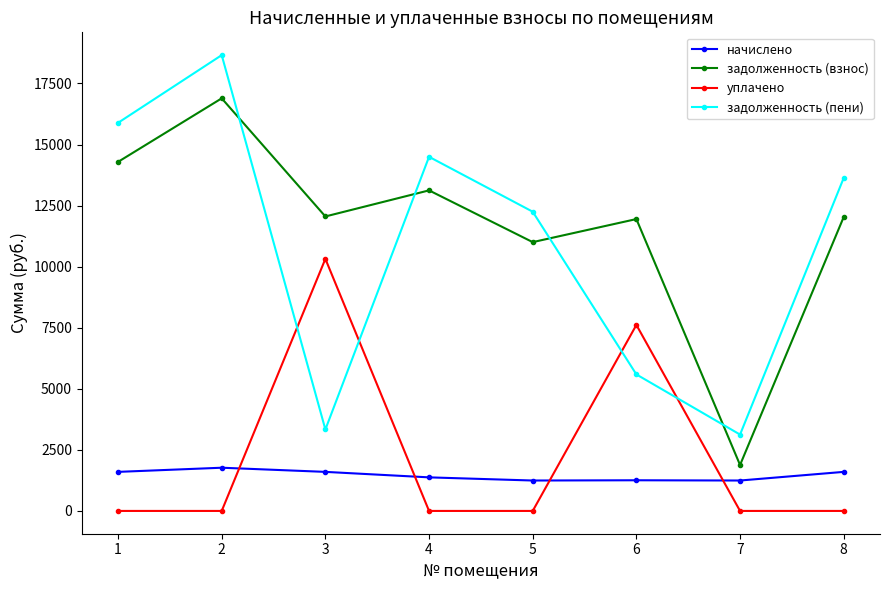

What is the average value of the уплачено series?

2241.9